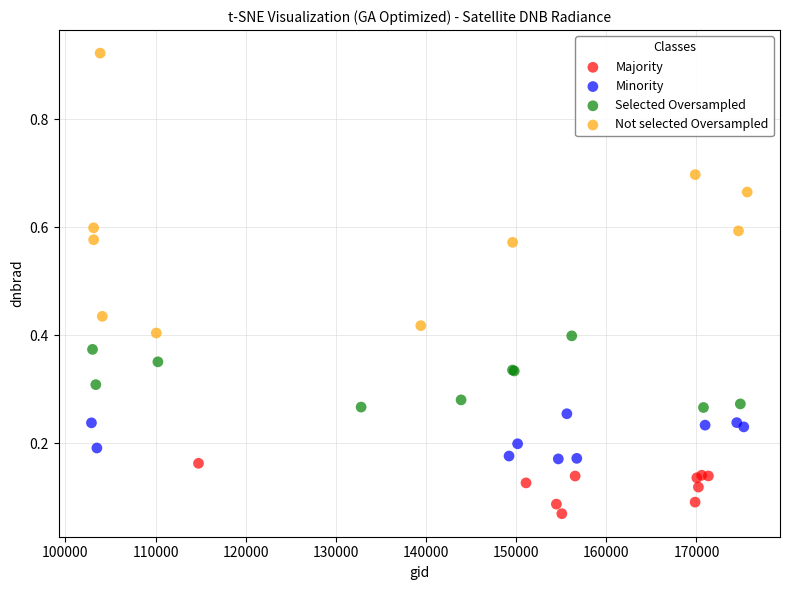

Which series reaches the minimum Y coordinate?

Majority